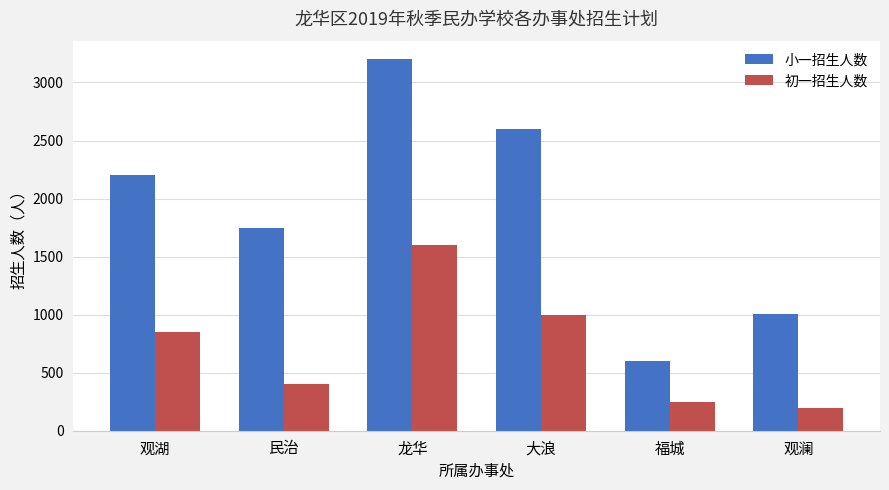

At which category is the sum across all series the highest?

龙华